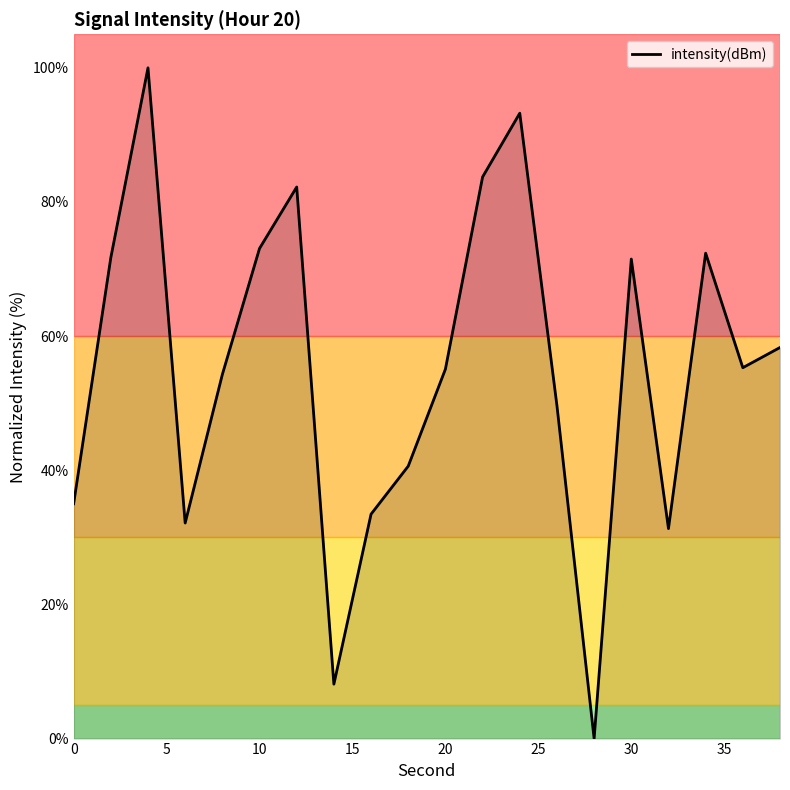

What is the difference between the maximum and minimum values?

100.0